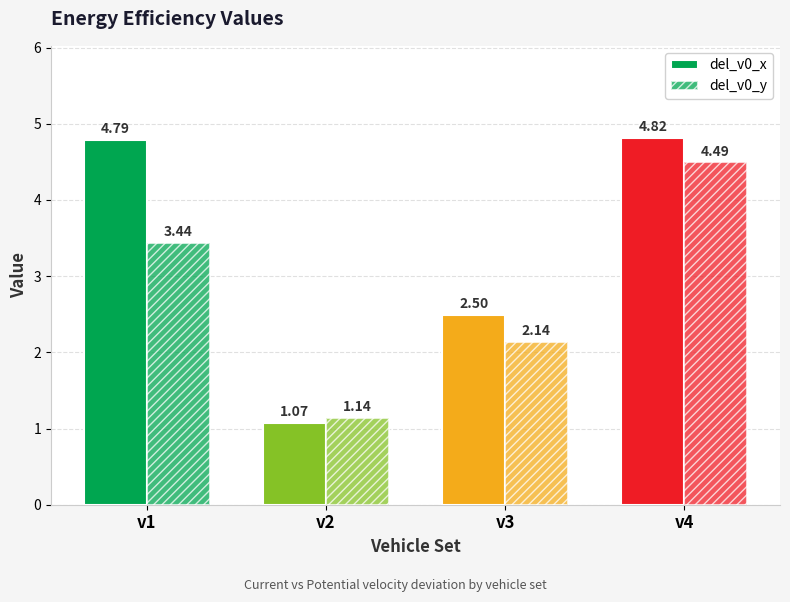

Count the del_v0_x values in the range 2 to 4.

1